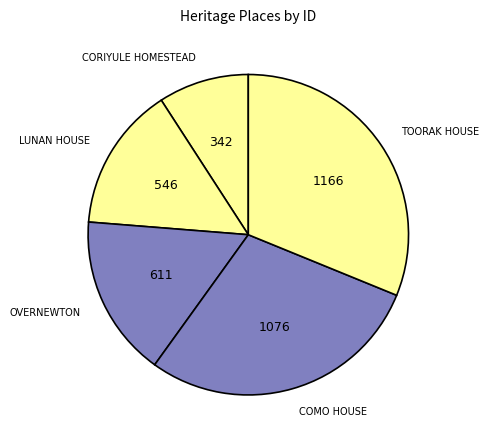

Which slice is the largest?

TOORAK HOUSE